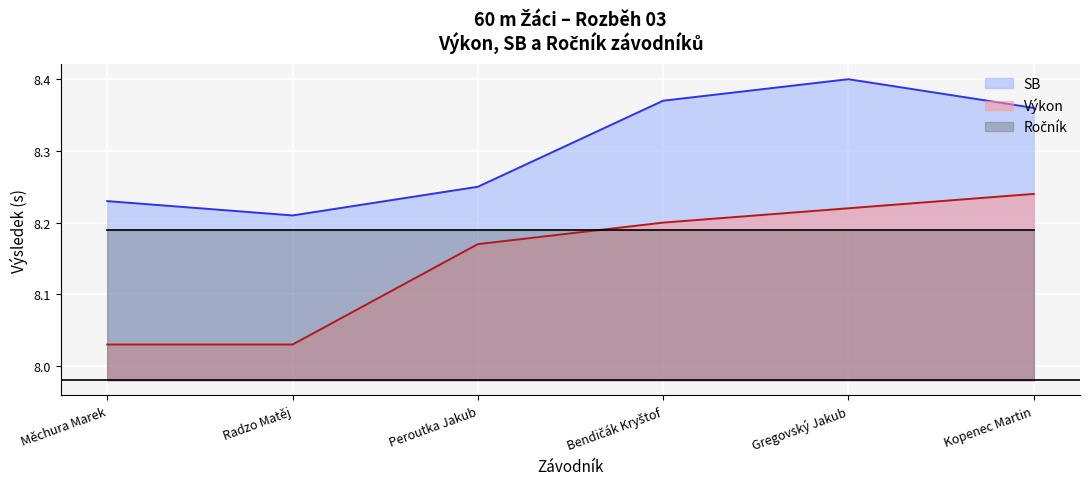

Which series has the largest total across all categories?

SB